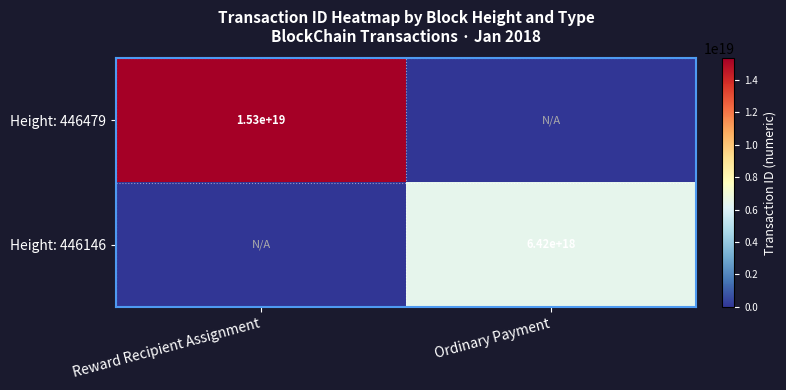

The Height: 446479 series shows 15300000000000000000 at Reward Recipient Assignment. True or false?

True